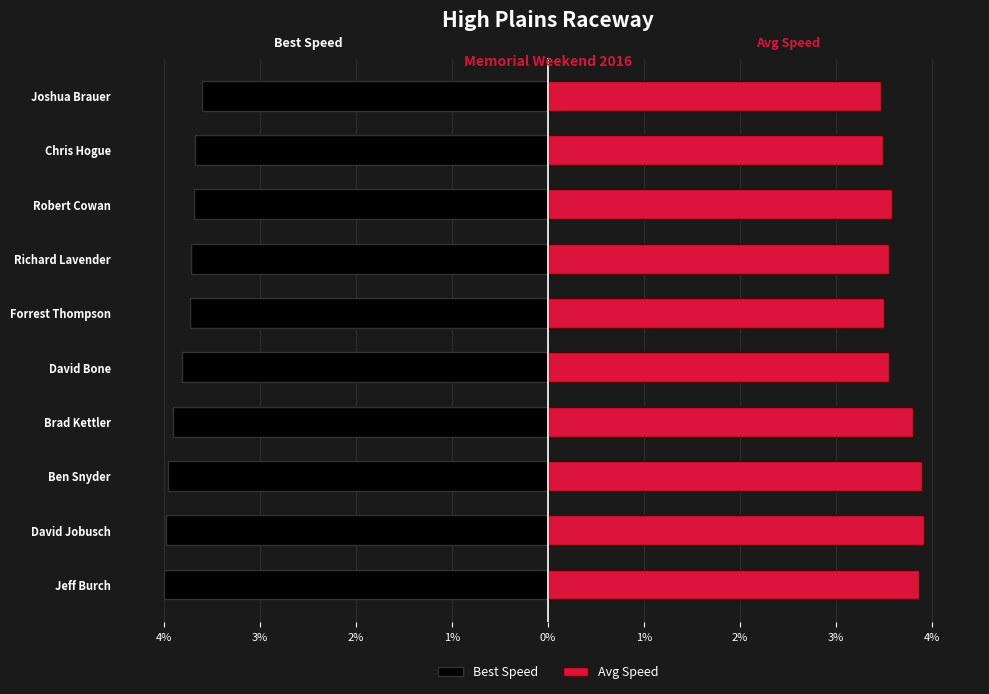

At how many categories does at least one series exceed 2?

10